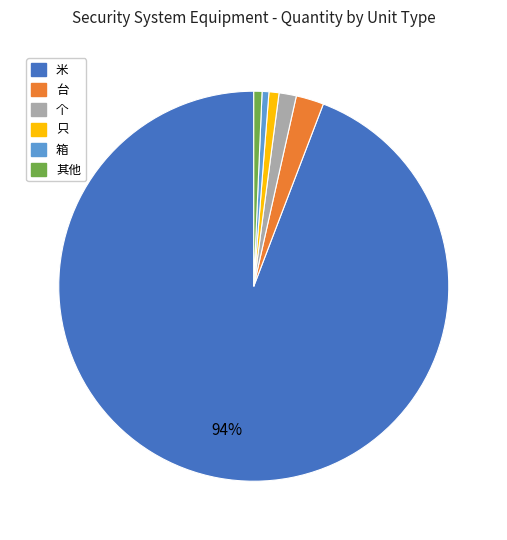

Does any single category account for the majority?

Yes